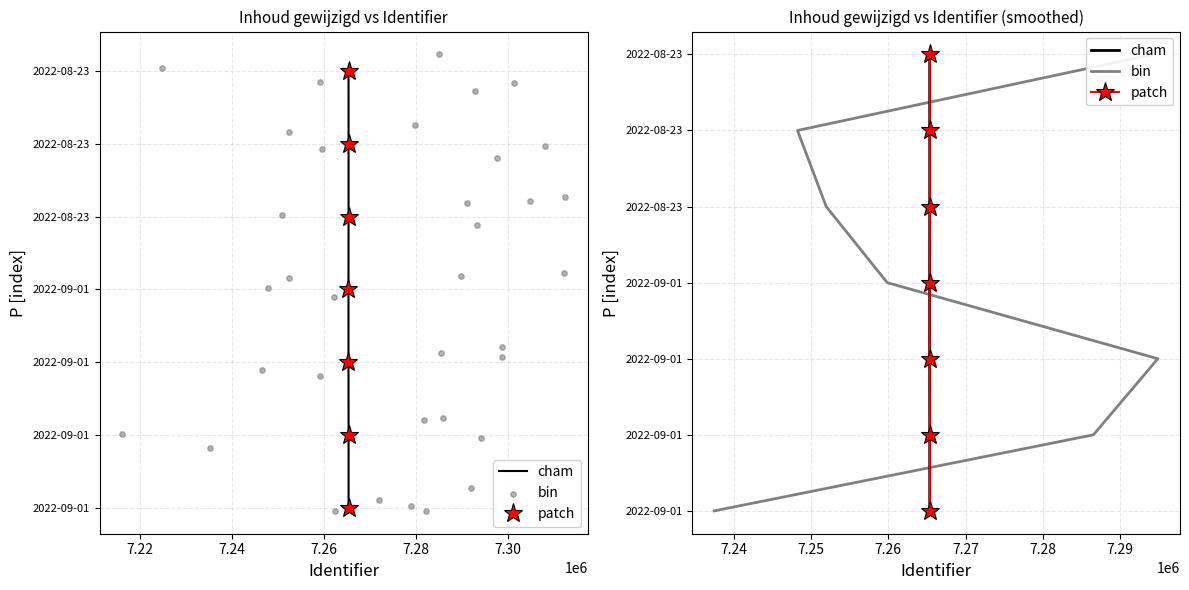

Which series has the largest Y range (max minus min)?

cham